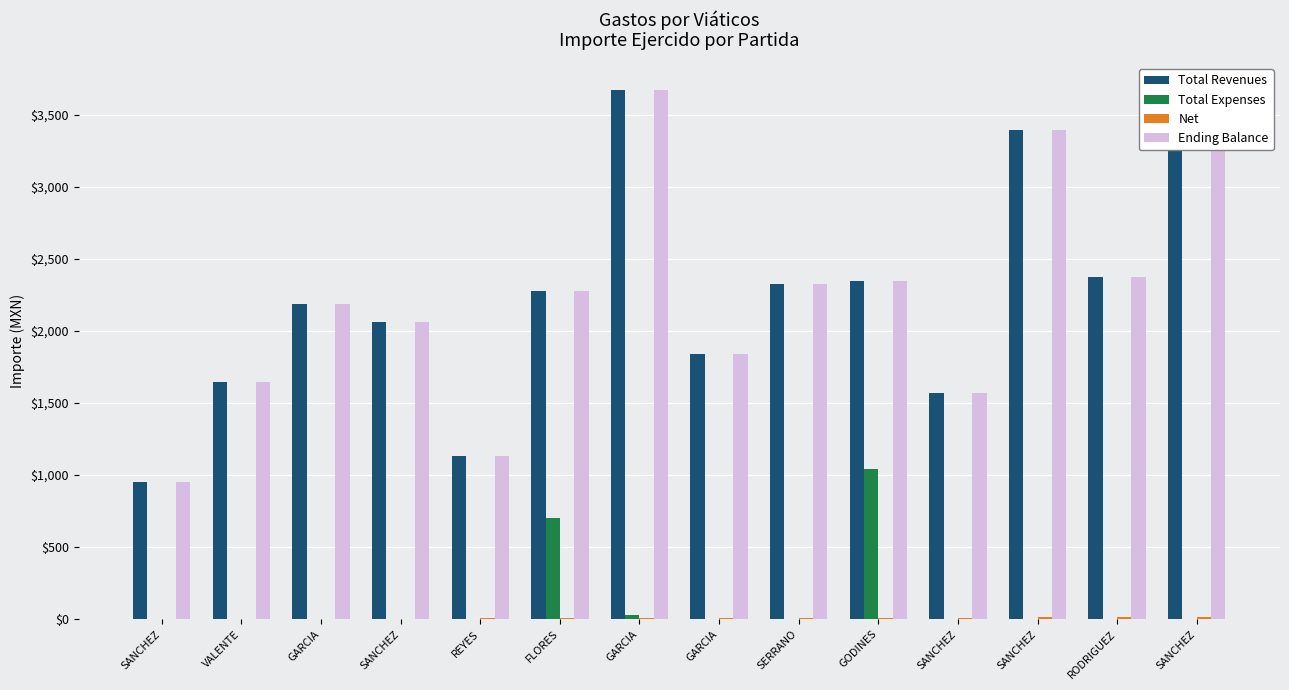

How many groups of bars are there?

14